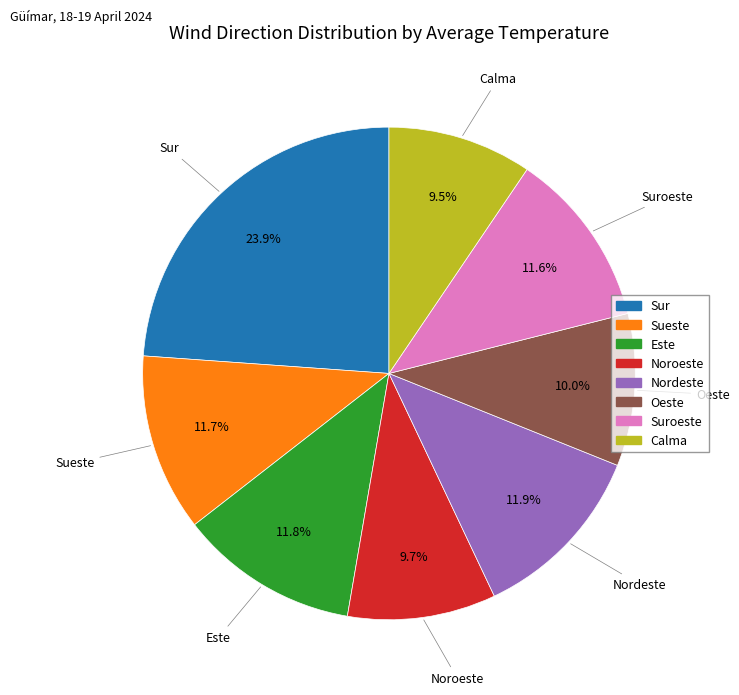

Is there a majority slice in this chart?

No